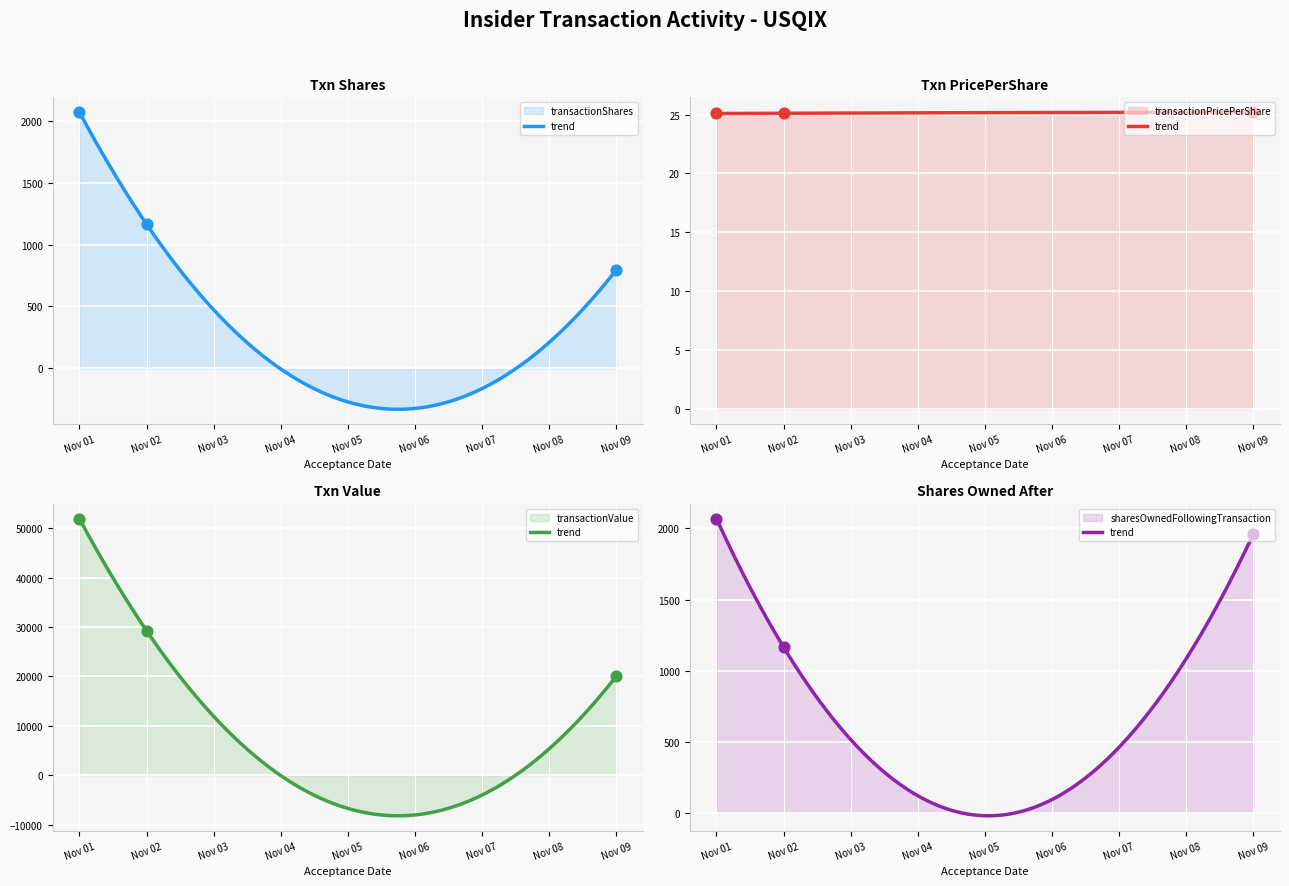

At how many categories does at least one series exceed 19996?

3